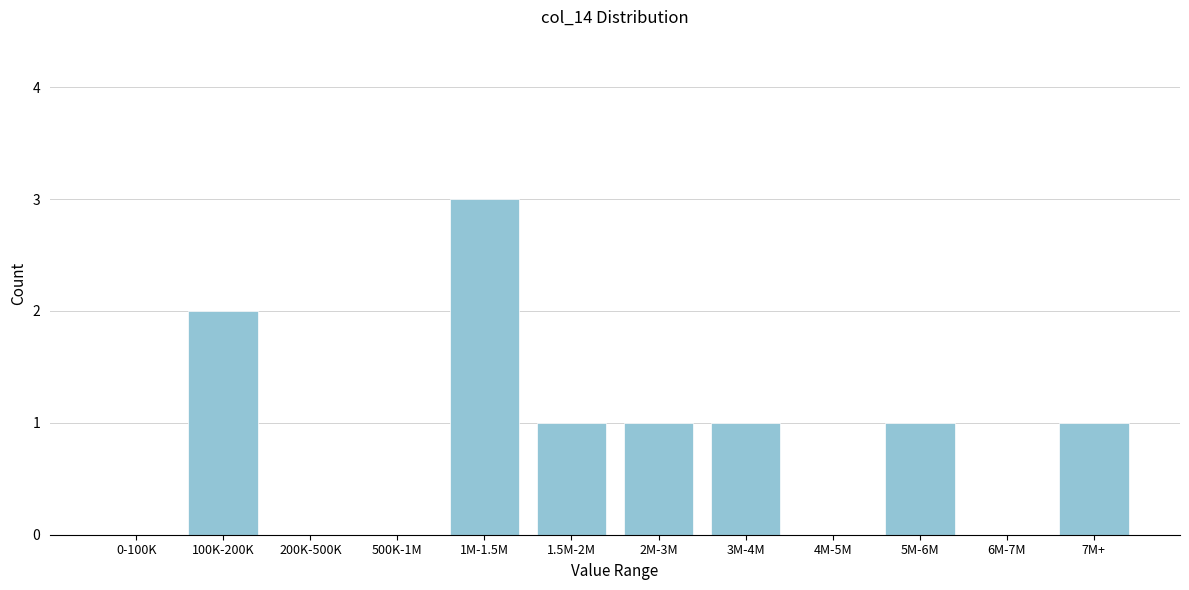

Reading left to right, list all the values displayed in this chart.

0-100K=0	100K-200K=2	200K-500K=0	500K-1M=0	1M-1.5M=3	1.5M-2M=1	2M-3M=1	3M-4M=1	4M-5M=0	5M-6M=1	6M-7M=0	7M+=1